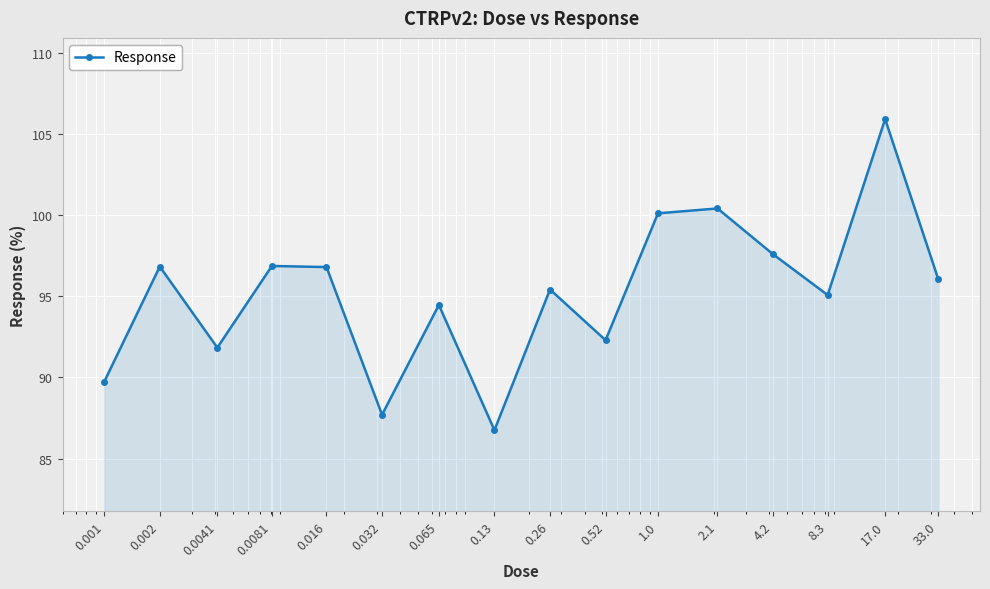

What is the smallest value displayed?

86.8